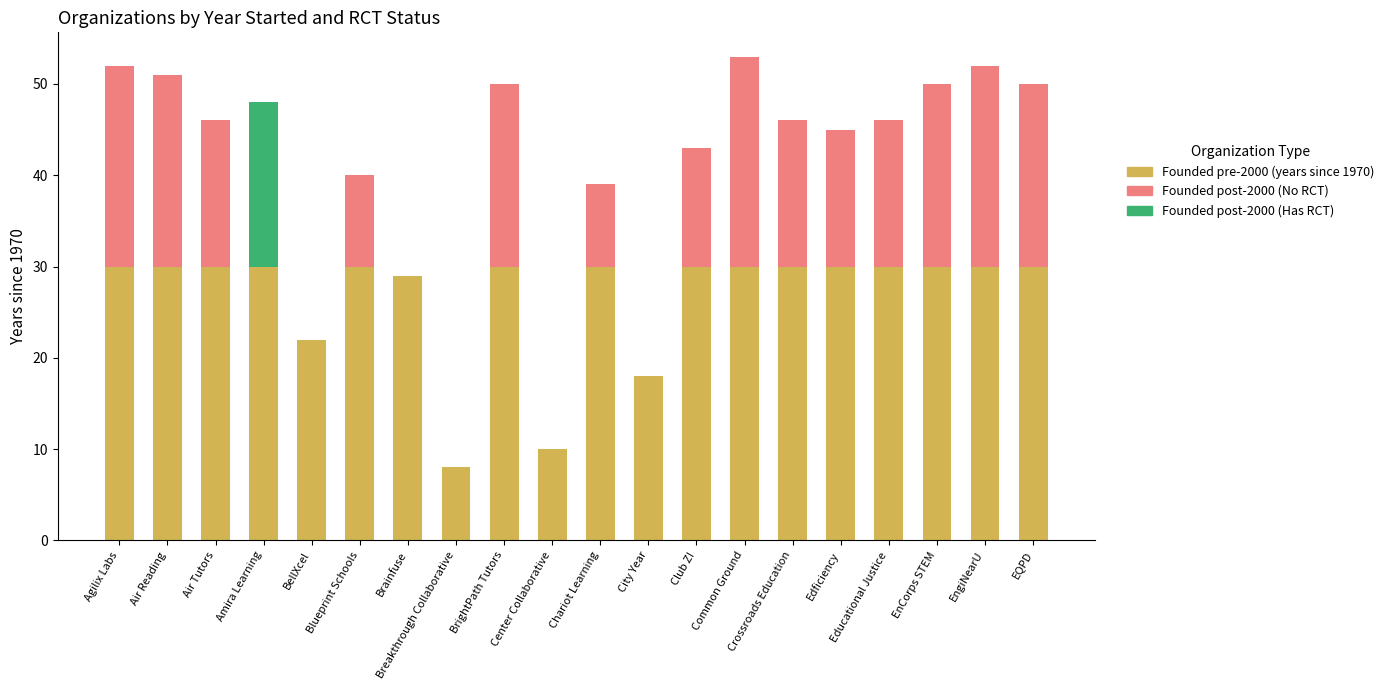

How many bars are there in total?

20